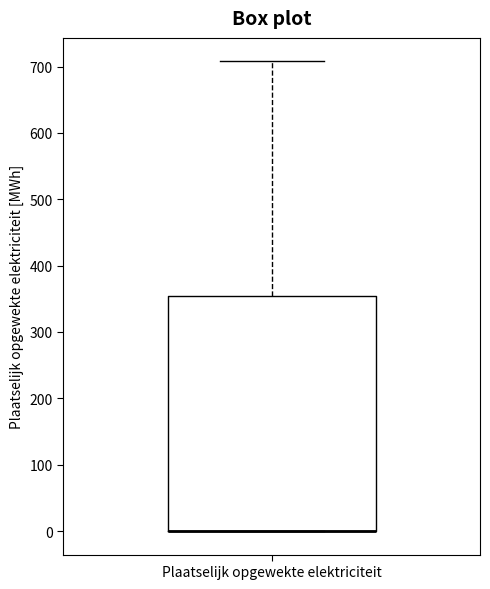

Read this box plot against the y-axis: the position of the median line, the range covered by the box, and the ends of both whiskers. The values are not printed on the chart, so give them approximately, as read against the axis.

median 0 (drawn on the box's lower edge), box 0 to 350, whiskers 0 to 710